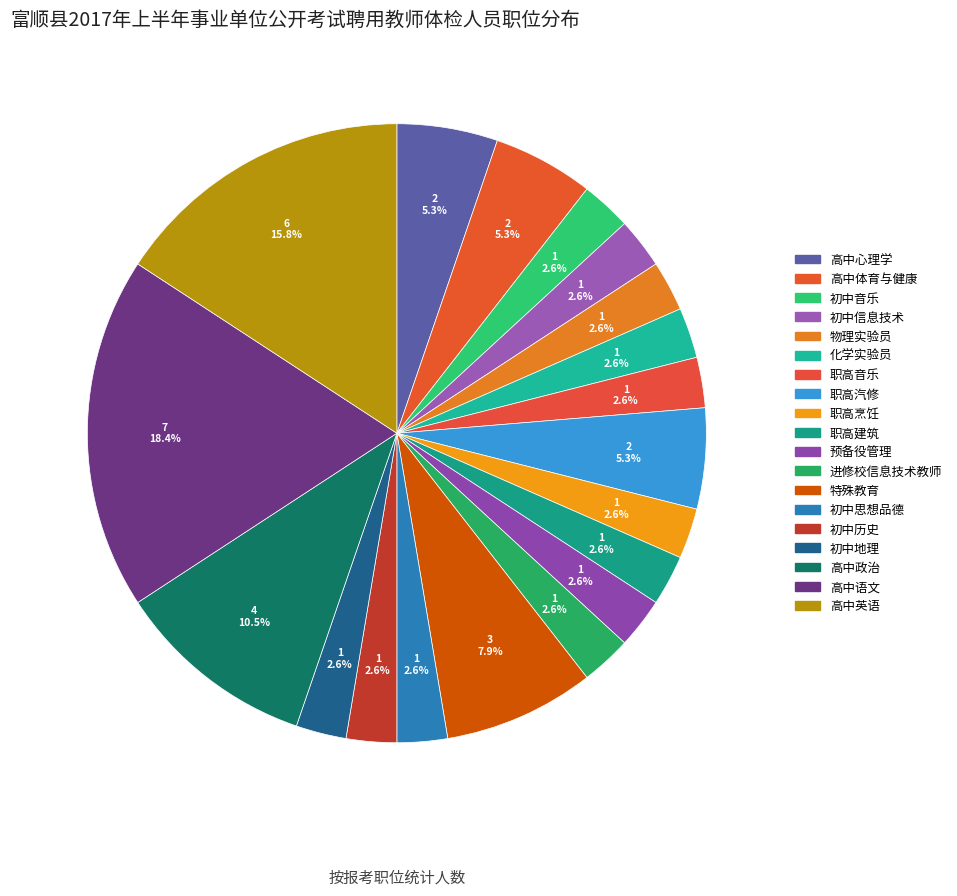

Is there any slice that represents more than half of the pie?

No